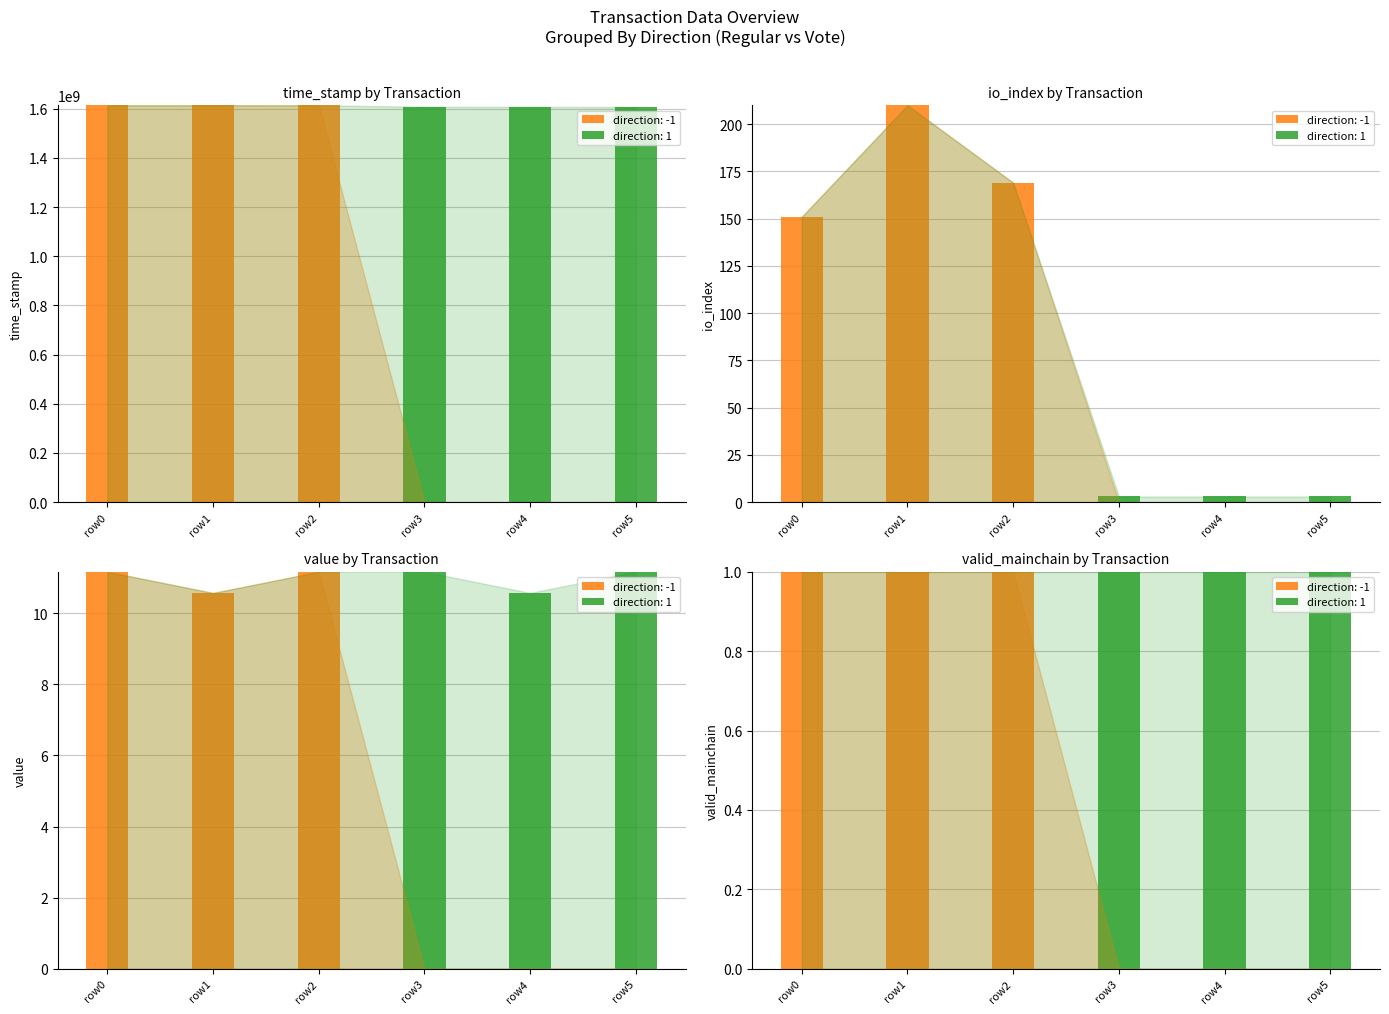

How many bars are there in each group?

2